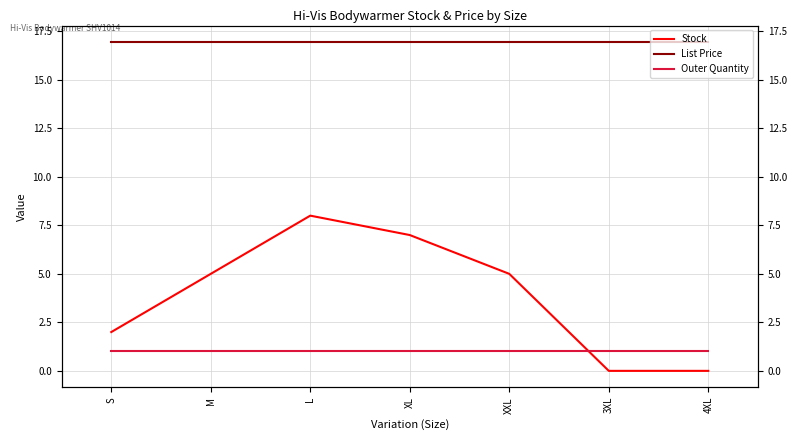

Reading left to right, extract all data points from this chart.

Stock: 2.0	5.0	8.0	7.0	5.0	0.0	0.0
List Price: 16.9	16.9	16.9	16.9	16.9	16.9	16.9
Outer Quantity: 1.0	1.0	1.0	1.0	1.0	1.0	1.0